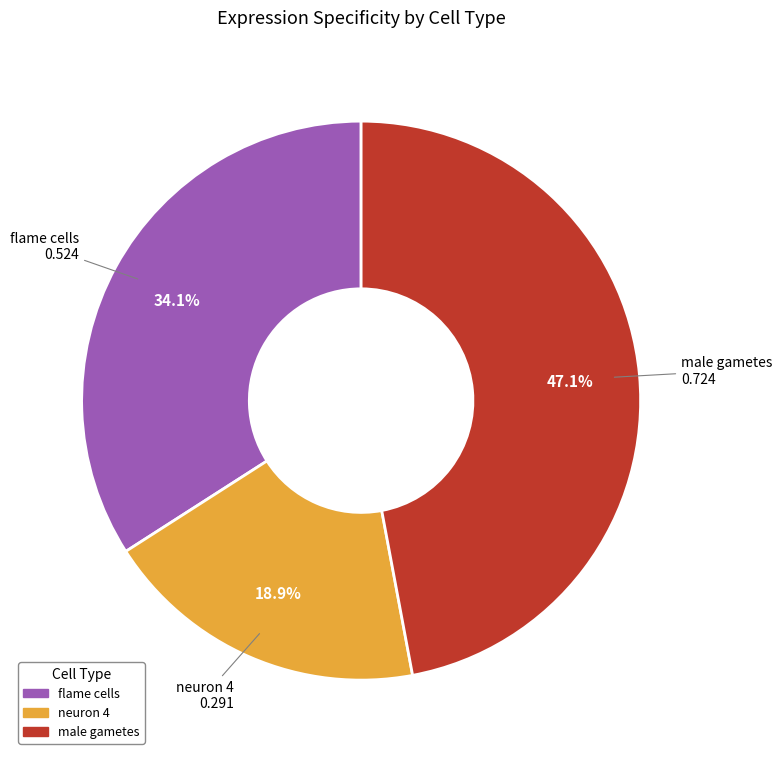

To the nearest percent, what percentage of the pie is male gametes?

47%